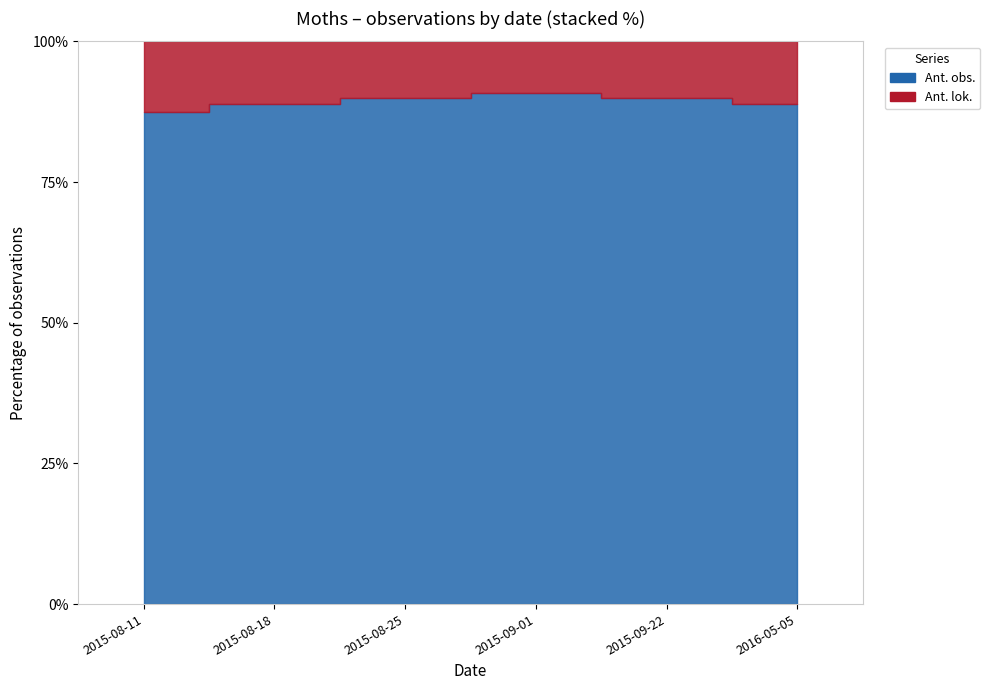

What is the lowest value of the Ant. lok. series?

1